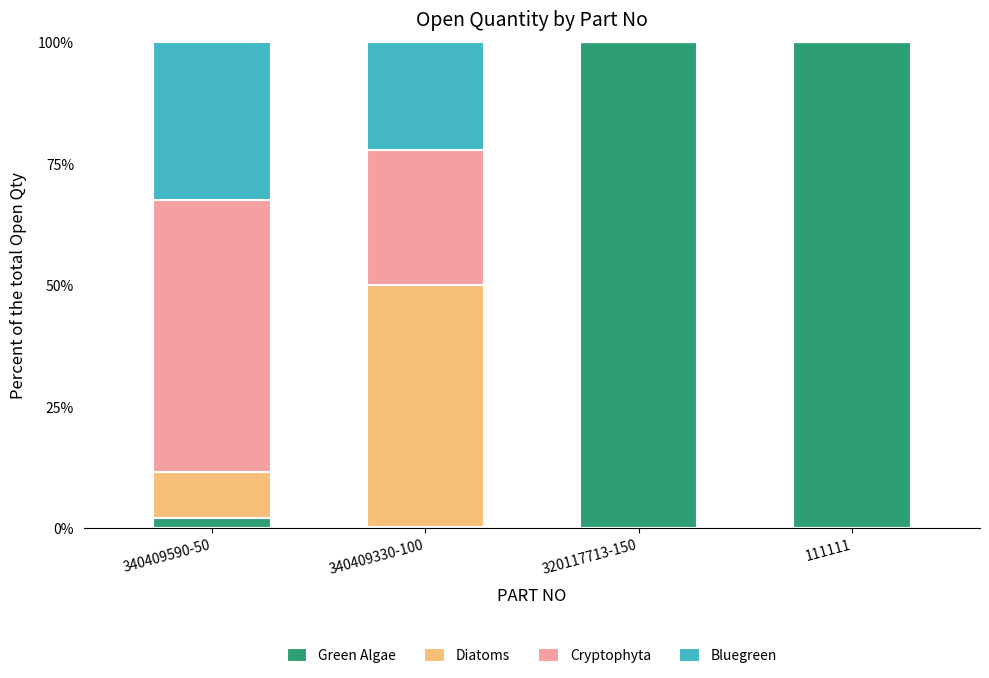

What is the sum of all Green Algae values?

202.4